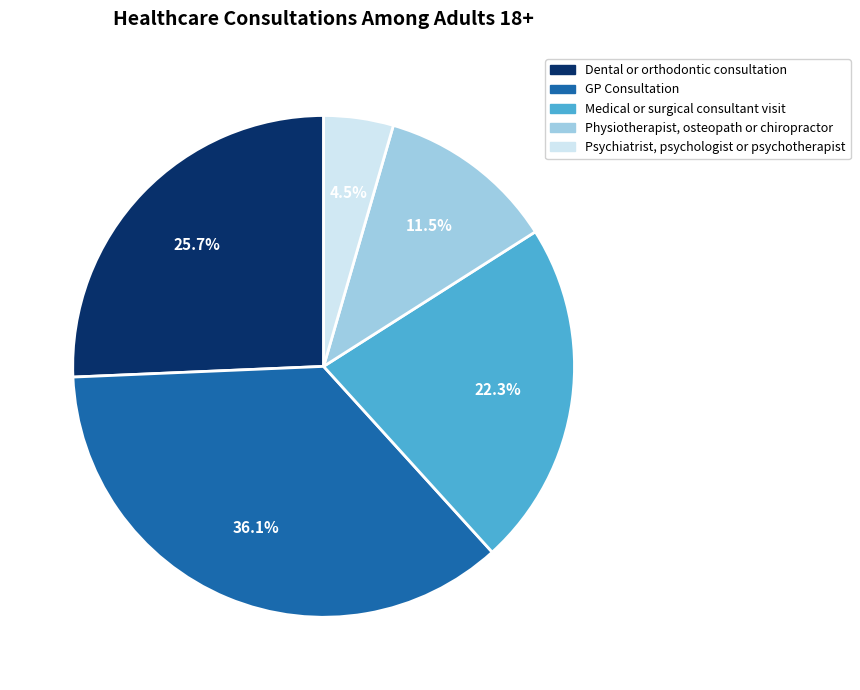

What percentage do GP Consultation and Physiotherapist, osteopath or chiropractor together represent?

47.6%